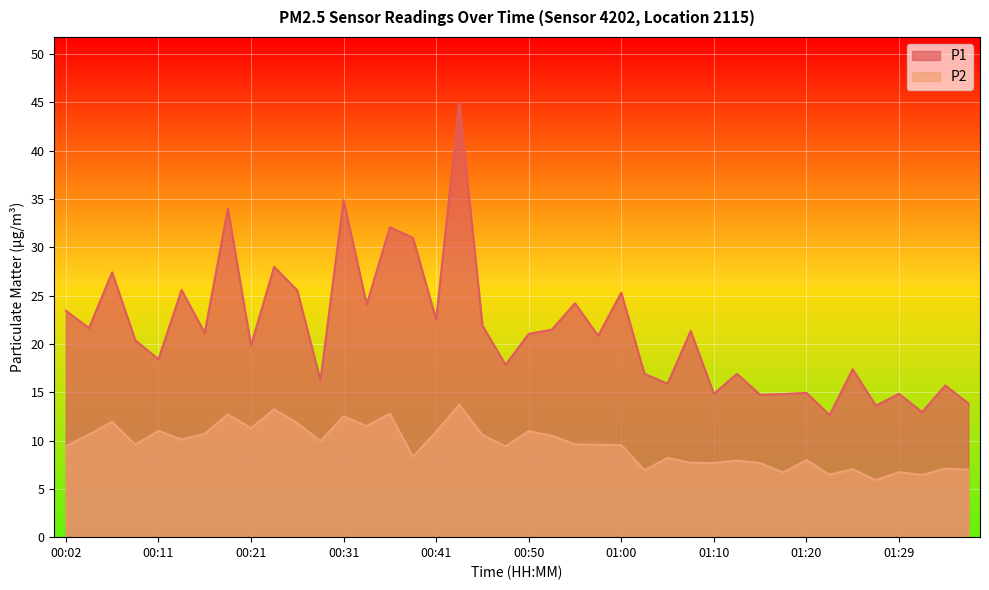

What is the difference between the highest and lowest values at 01:10?

7.2